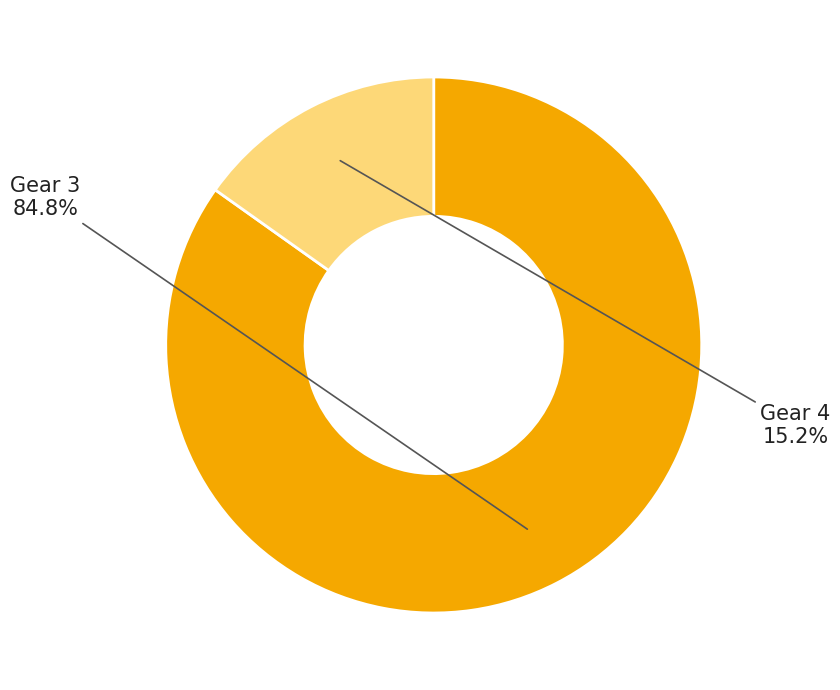

How many slices are in this pie chart?

2